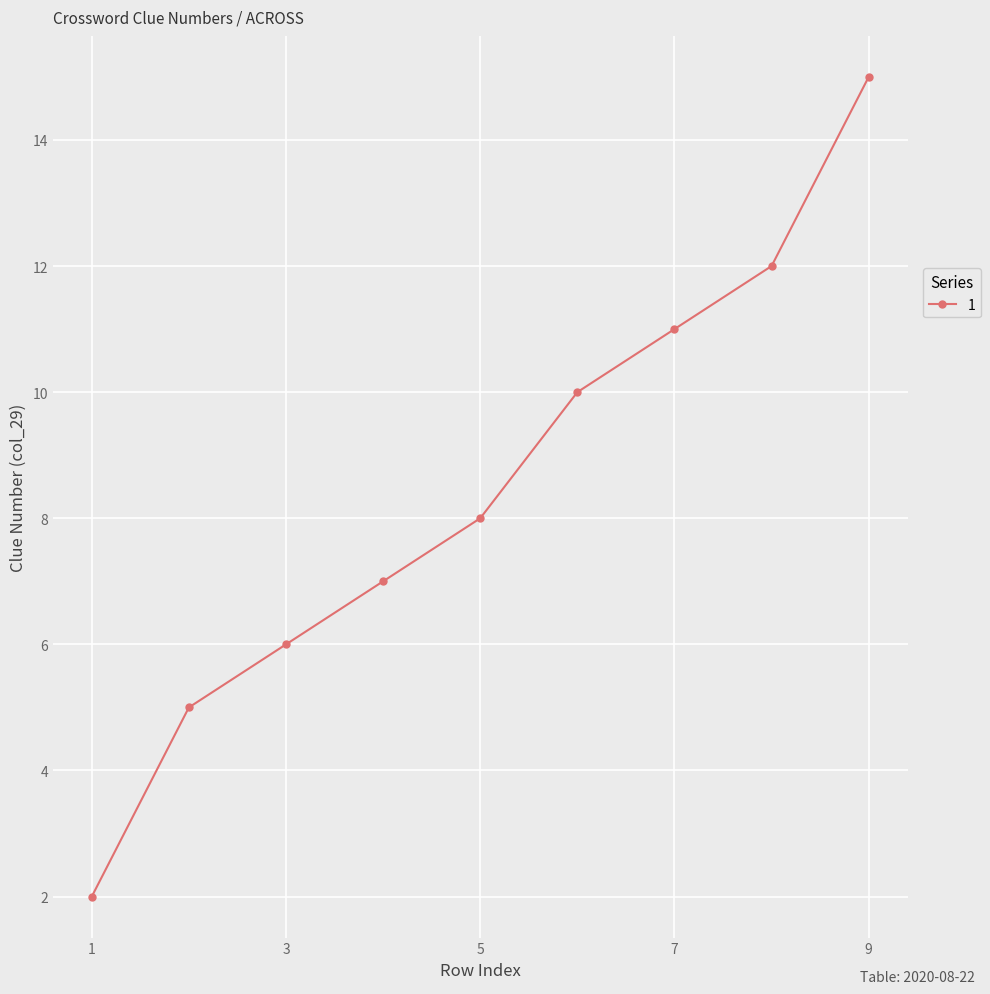

True or false: there are more than 0 points higher than both neighbors.

False